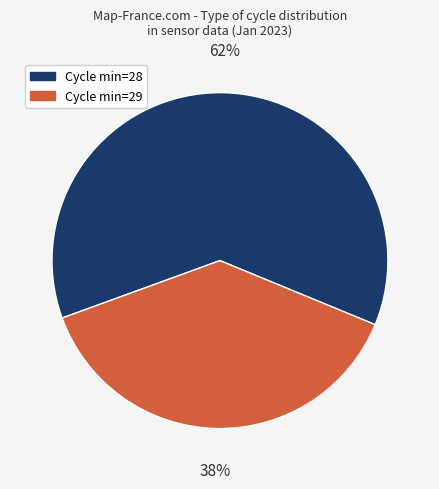

Is it true that Cycle min=28 is 76% of the pie?

False